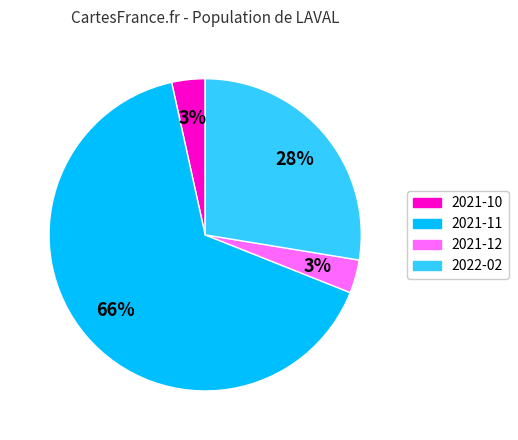

To the nearest percent, what is the difference between the 2022-02 and 2021-11 slice percentages?

38%